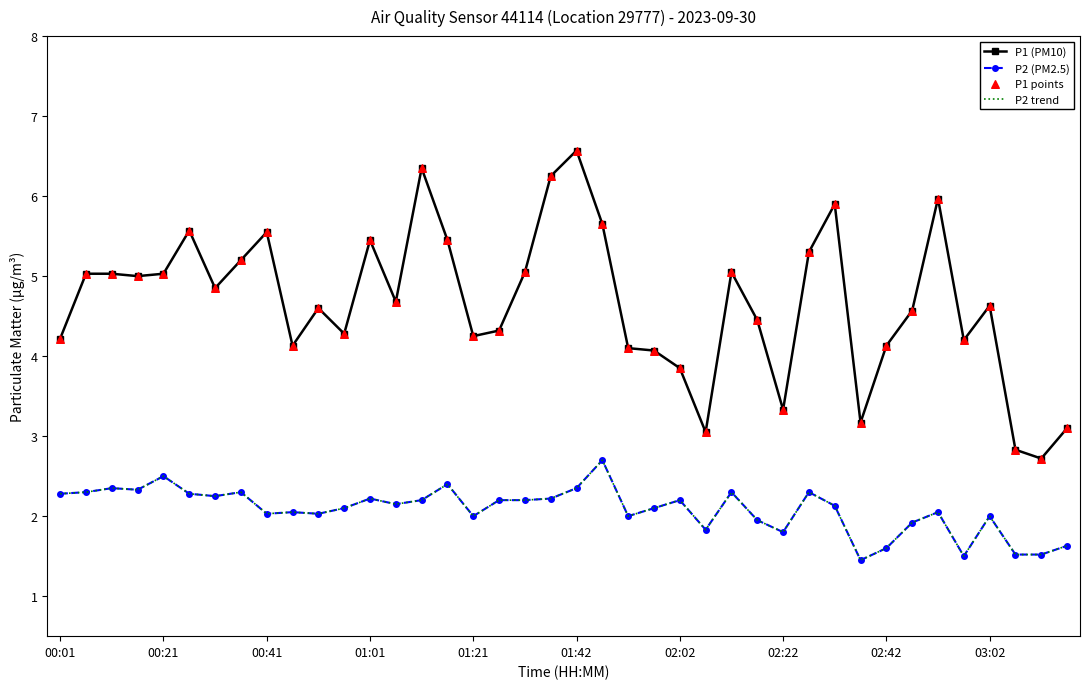

Which series has the largest total across all categories?

P1 (PM10)